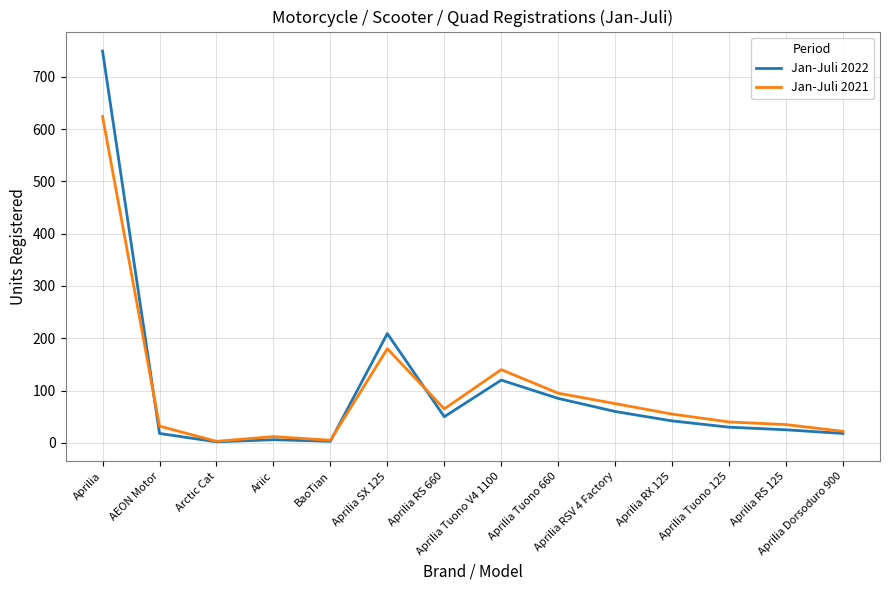

What is the maximum value for Jan-Juli 2022?

749